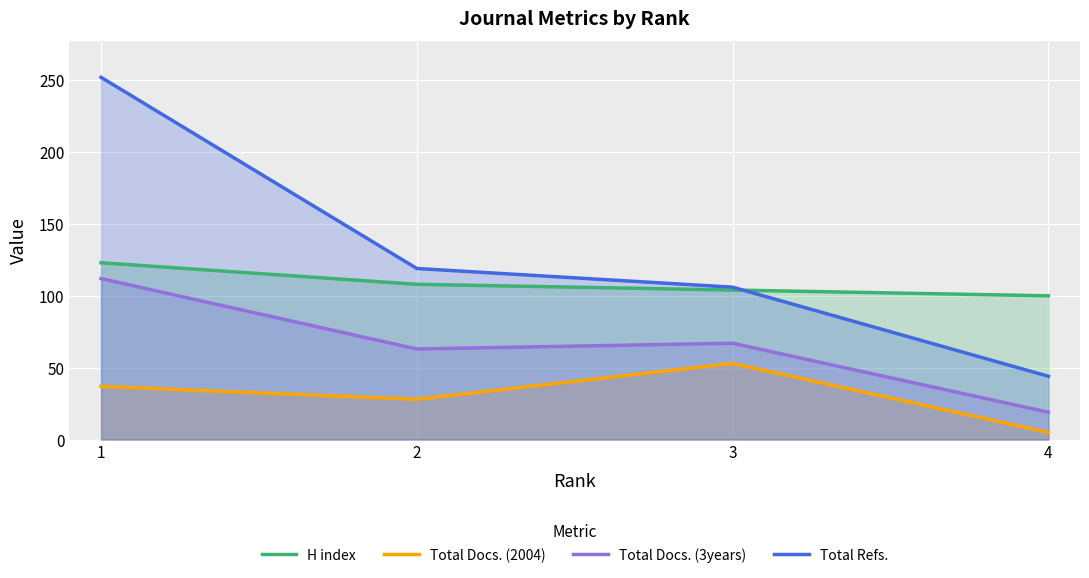

How many categories are shown in the chart?

4